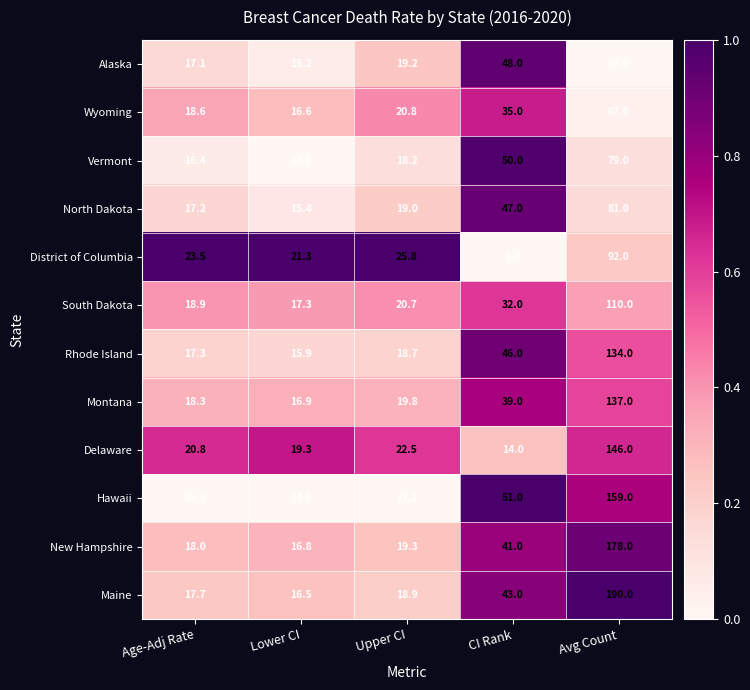

What is the sum of all New Hampshire values?

273.1